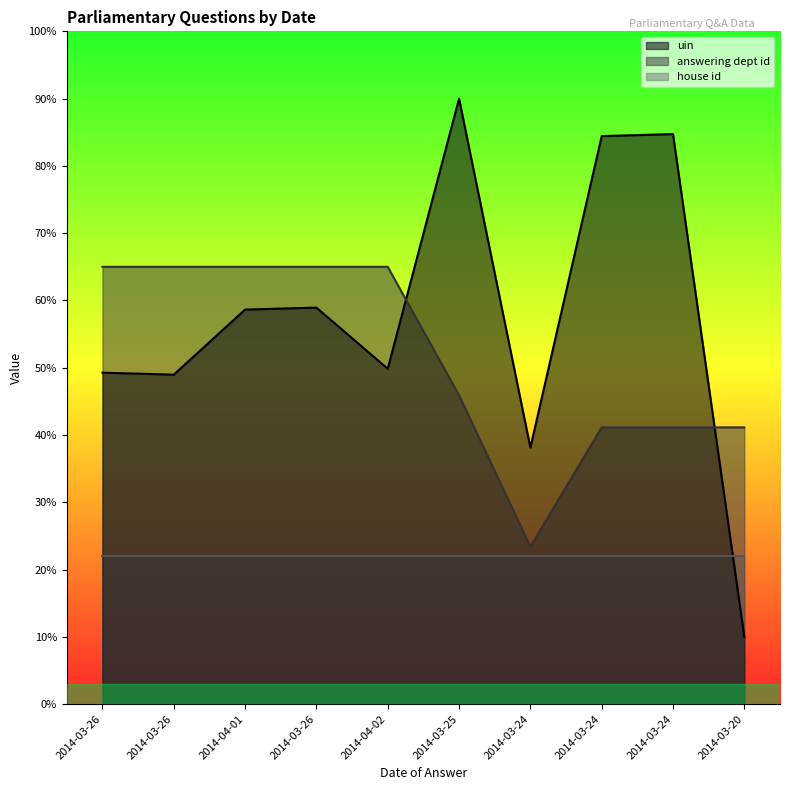

How many interior local peaks does the uin series have?

3